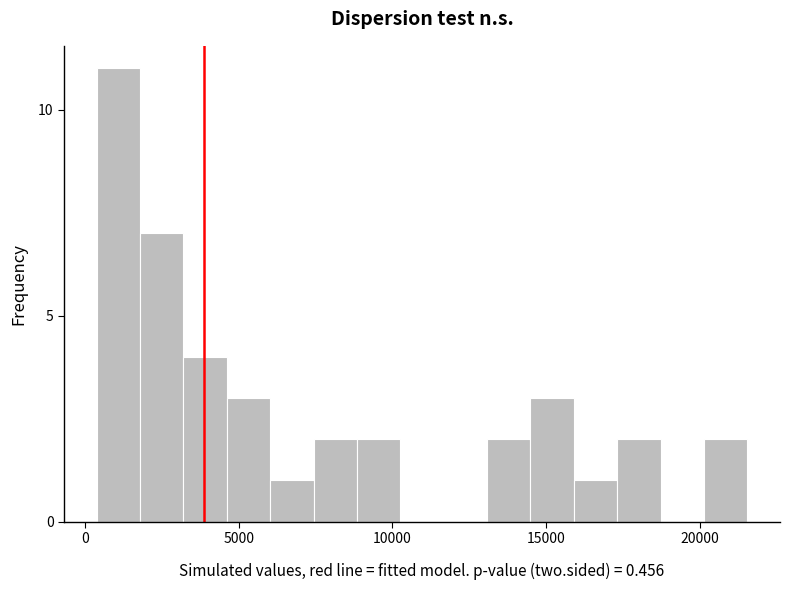

Read against the x-axis, roughly where is the centre of the tallest bar?

1000